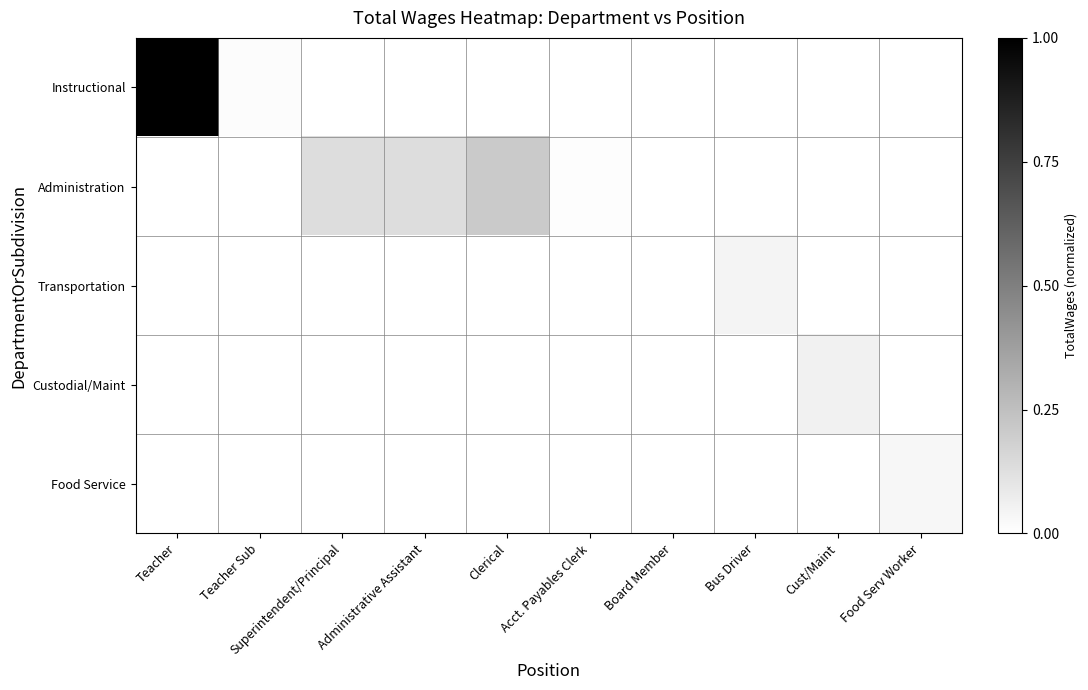

Which series changed the most between Teacher Sub and Acct. Payables Clerk?

Instructional